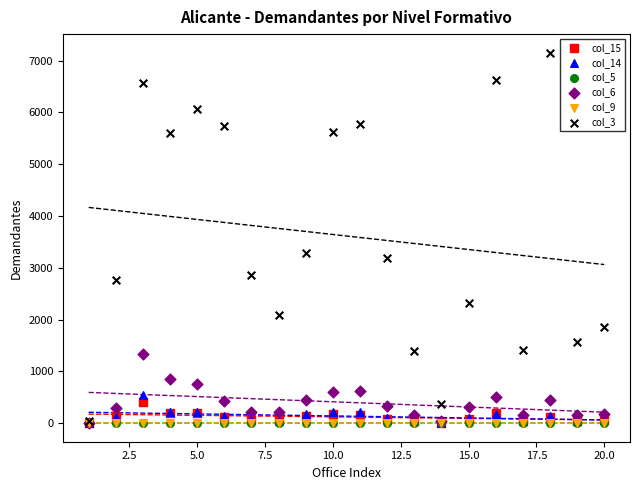

Which series contains the lowest Y value?

col_5